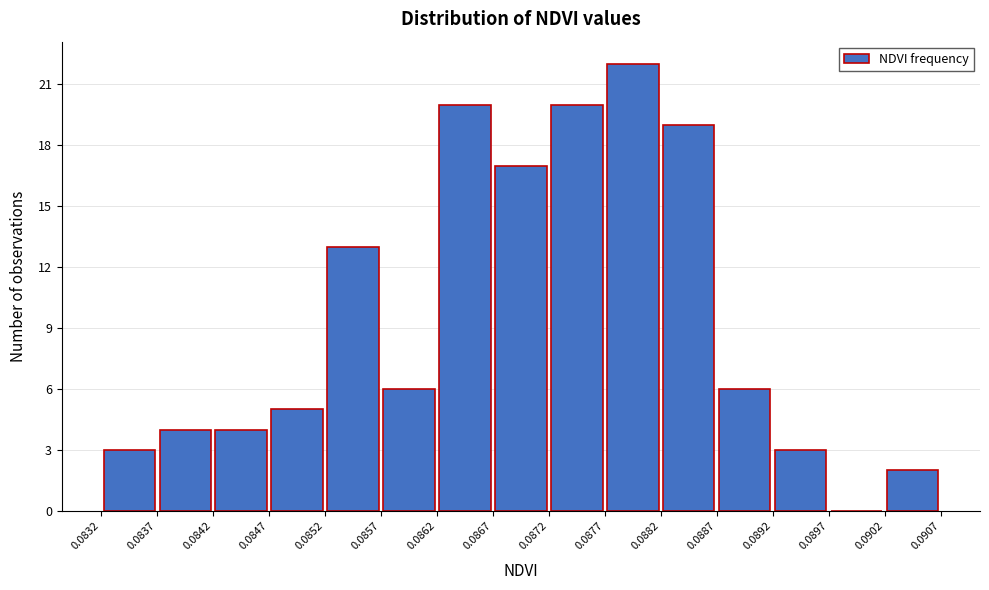

How tall is the bar that spans 0.0902 to 0.0907 on the x-axis? The values are not printed on the chart, so give them approximately, as read against the axis.

2